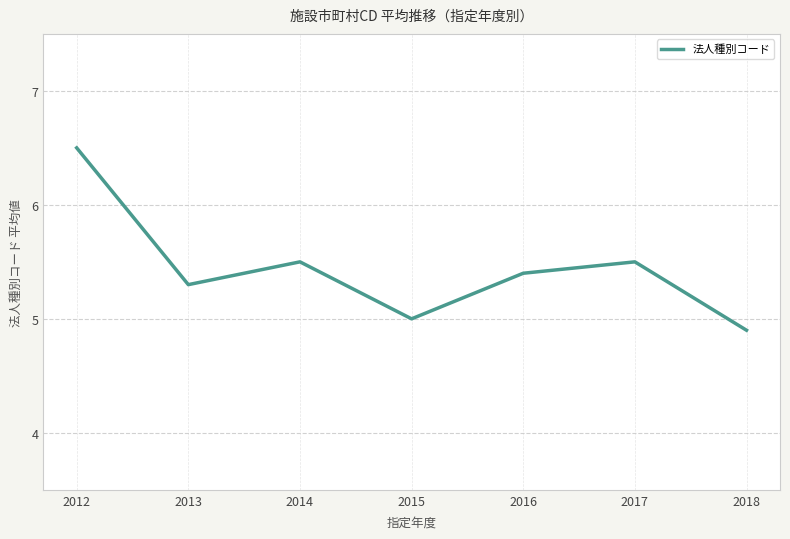

At which category does the chart reach its minimum across all series?

2018